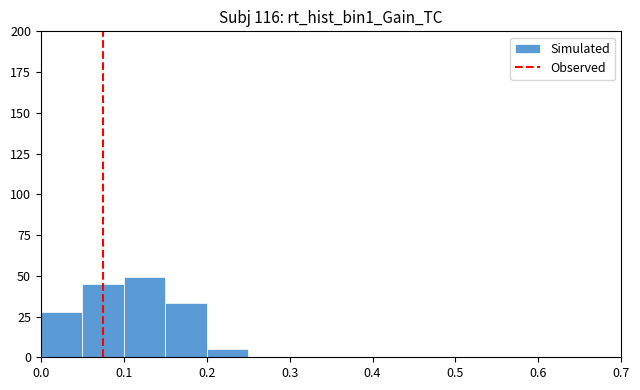

What is the height of the bar covering 0.20 to 0.25 on the x-axis? The values are not printed on the chart, so give them approximately, as read against the axis.

5